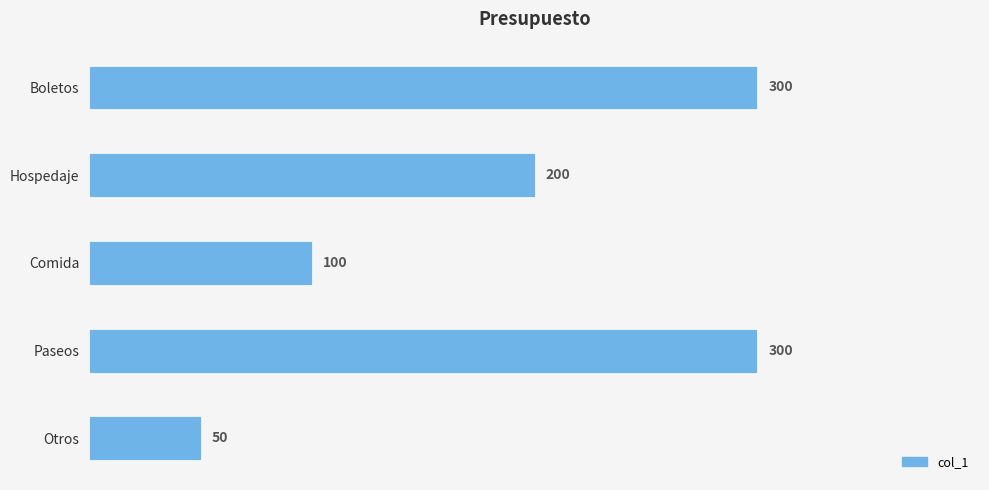

What is the difference between the second highest and second lowest values?

200